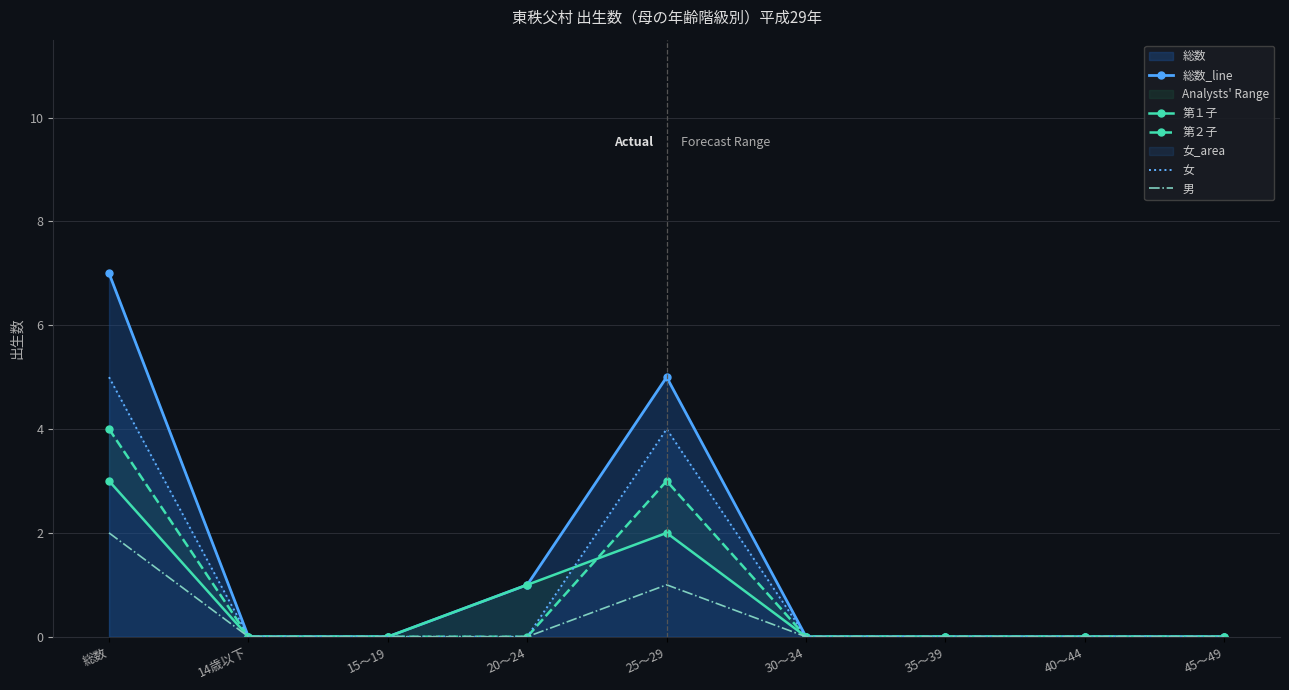

Reading right to left, list all the values displayed in this chart.

総数_line: 45～49=0	40～44=0	35～39=0	30～34=0	25～29=5	20～24=1	15～19=0	14歳以下=0	総数=7
第１子: 45～49=0	40～44=0	35～39=0	30～34=0	25～29=2	20～24=1	15～19=0	14歳以下=0	総数=3
第２子: 45～49=0	40～44=0	35～39=0	30～34=0	25～29=3	20～24=0	15～19=0	14歳以下=0	総数=4
女: 45～49=0	40～44=0	35～39=0	30～34=0	25～29=4	20～24=0	15～19=0	14歳以下=0	総数=5
男: 45～49=0	40～44=0	35～39=0	30～34=0	25～29=1	20～24=0	15～19=0	14歳以下=0	総数=2